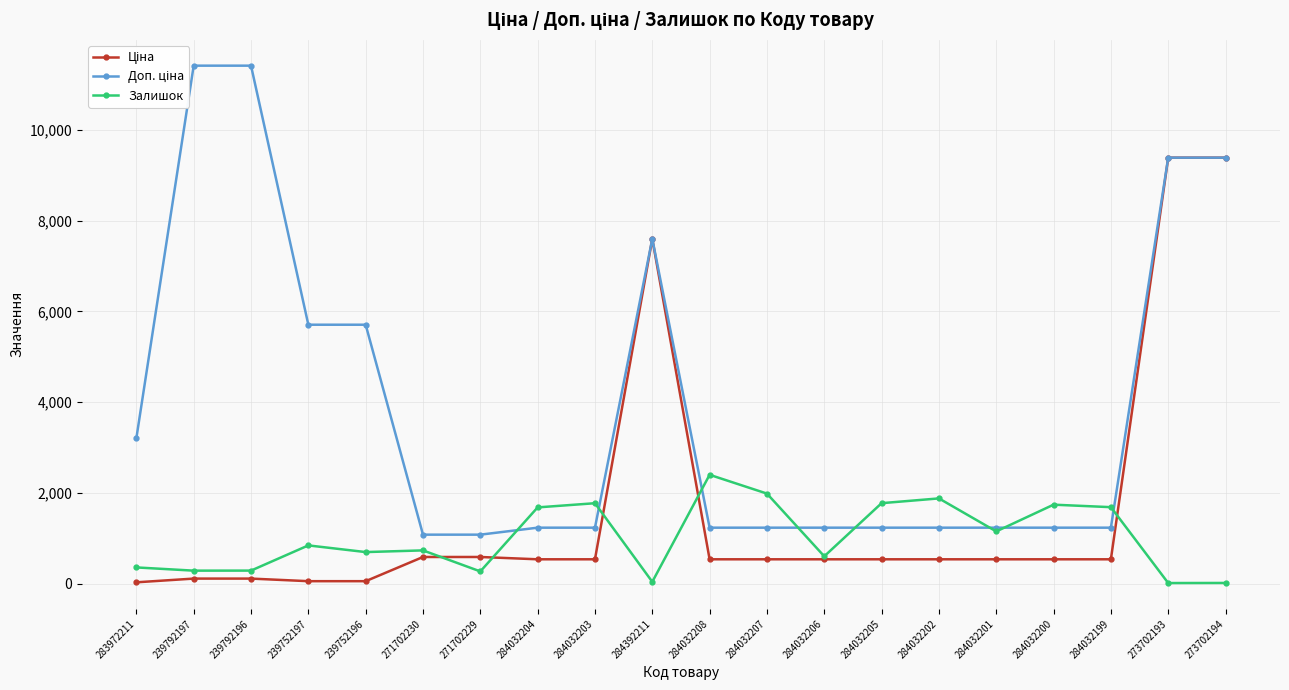

Where is the first local maximum for Залишок?

239752197